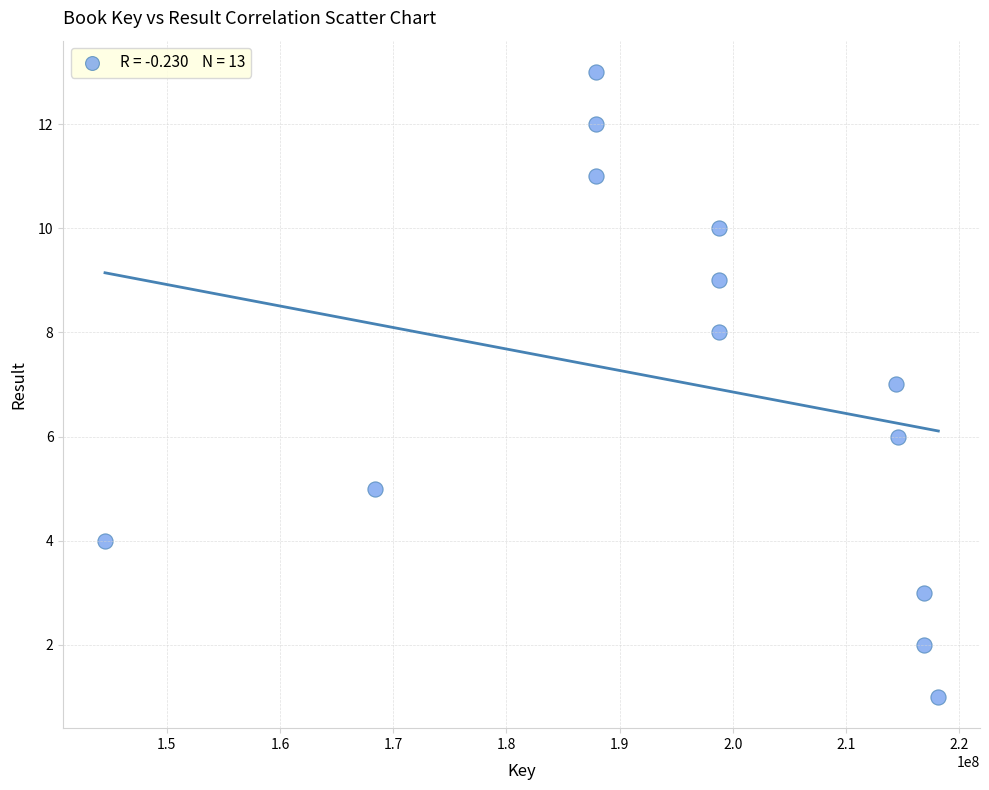

What is the range of X values (max minus min)?

73632451